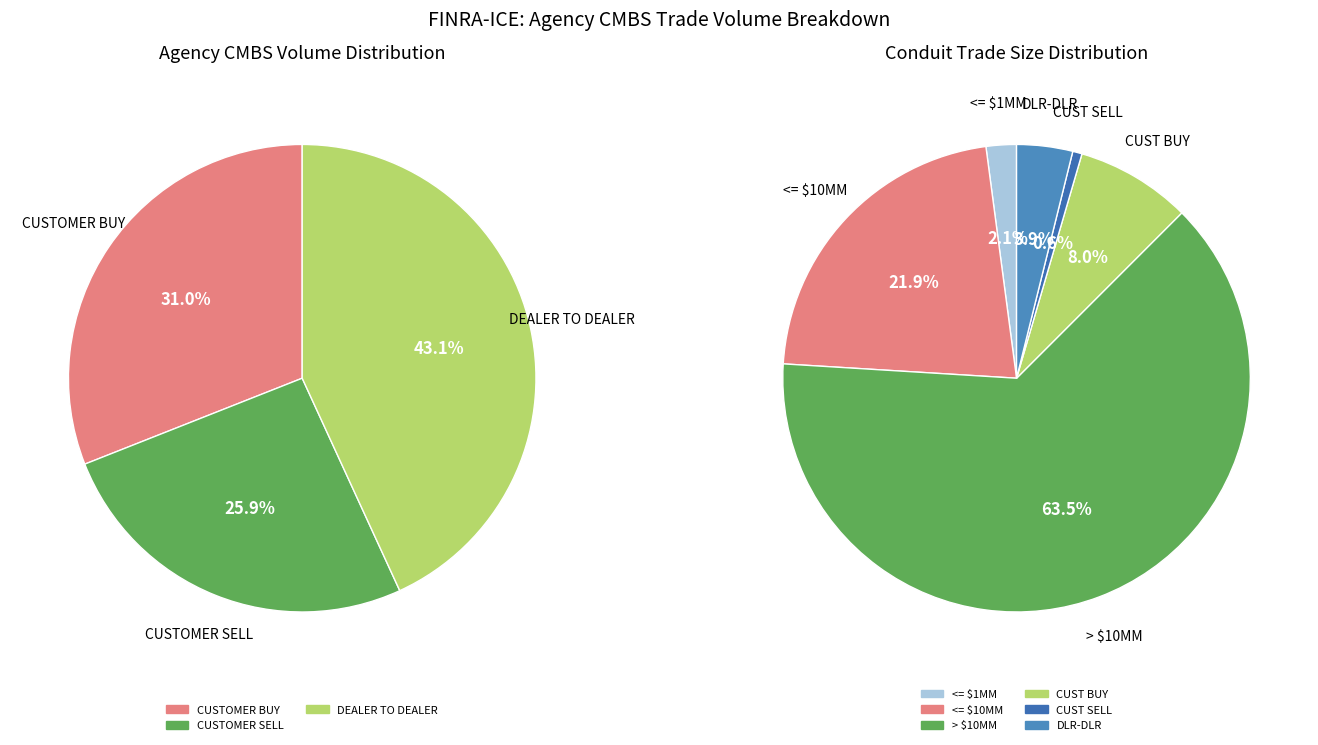

Which has a higher value, CUSTOMER BUY or DEALER TO DEALER?

DEALER TO DEALER